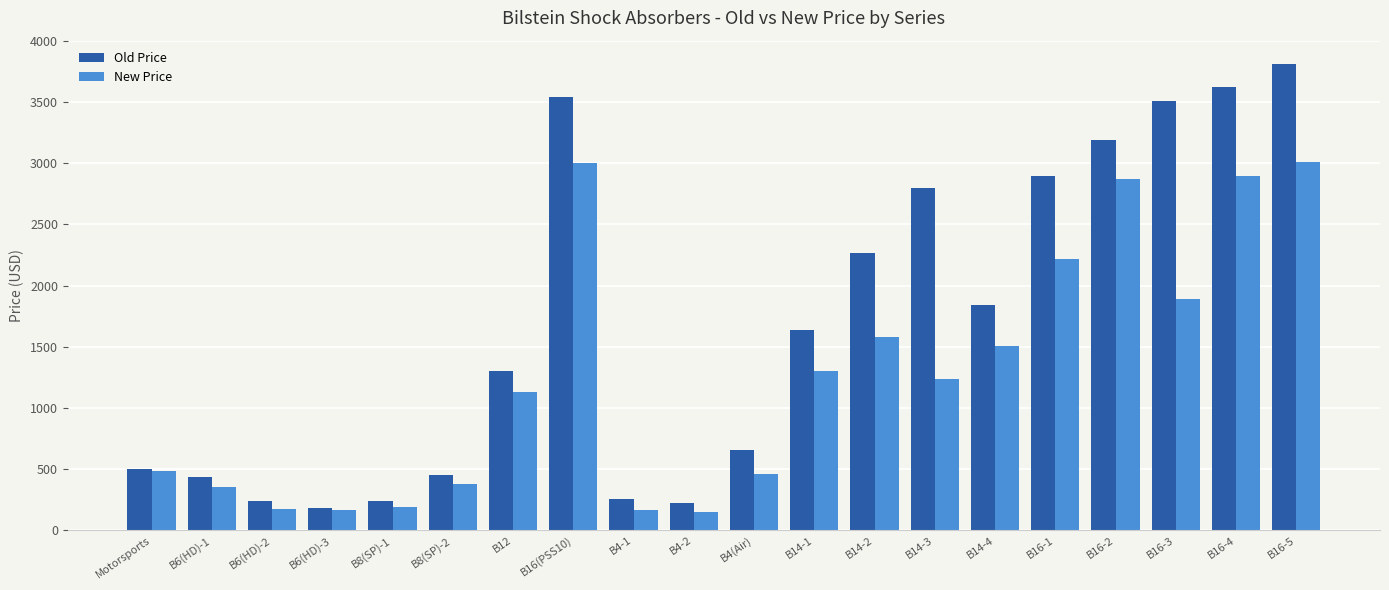

What is the difference between the highest and lowest values at B4-2?

72.1